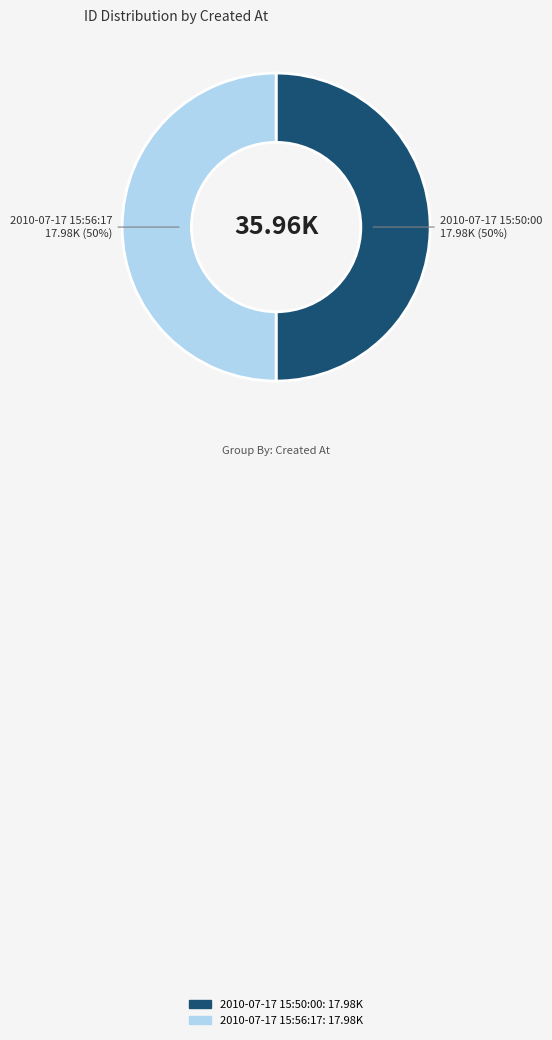

Is the sum of 2010-07-17 15:56:17 and 2010-07-17 15:50:00 greater than half?

Yes